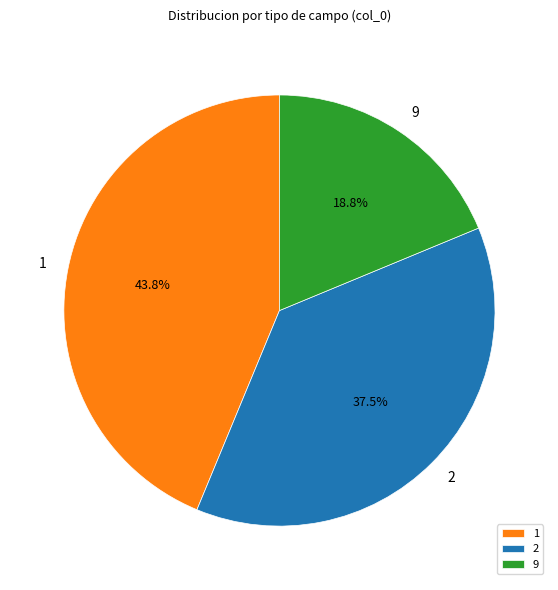

To the nearest percent, what is the average slice percentage?

33%